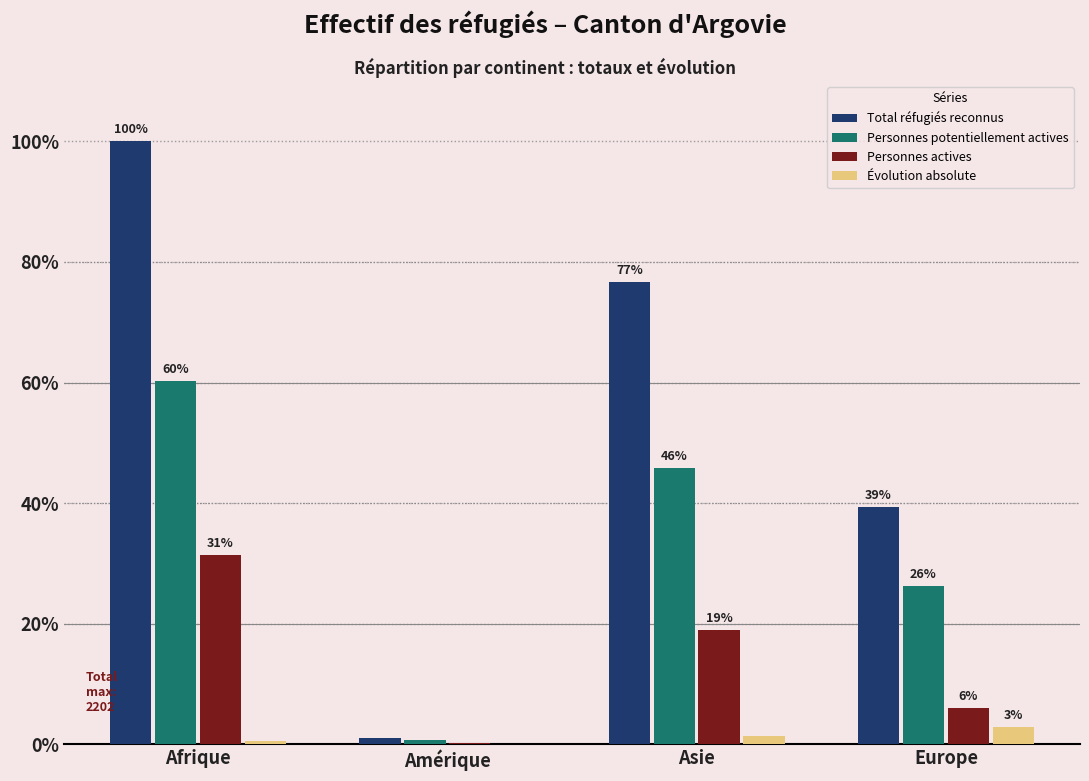

What is the sum of the Personnes potentiellement actives values at Amérique and Afrique?

61.0